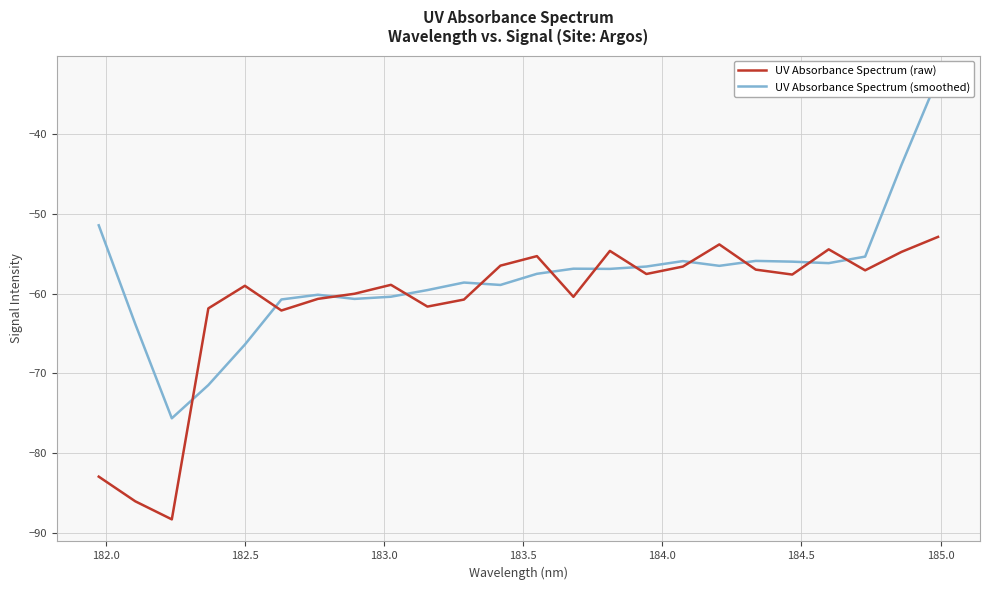

Rank the series by their average value, from lowest to highest.

UV Absorbance Spectrum (raw), UV Absorbance Spectrum (smoothed)